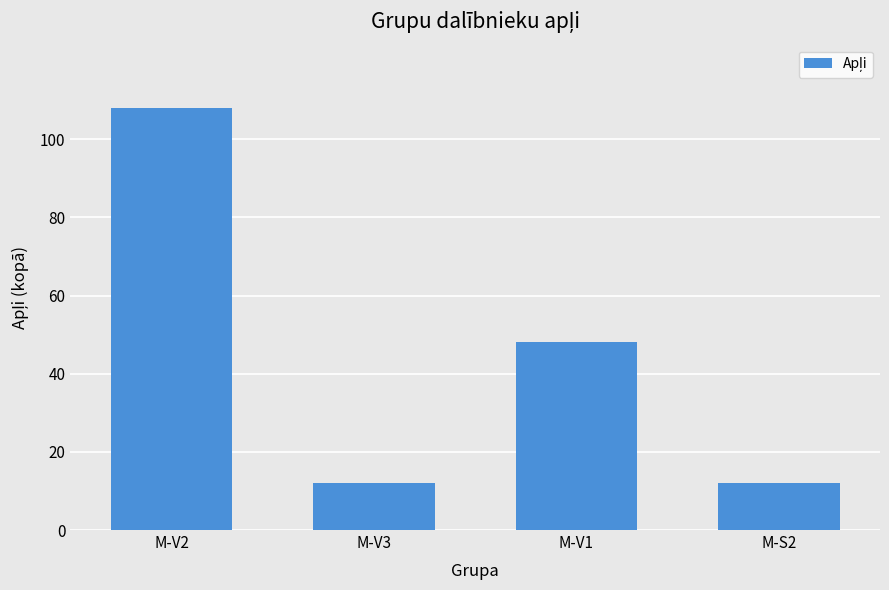

What is the maximum value shown in the chart?

108